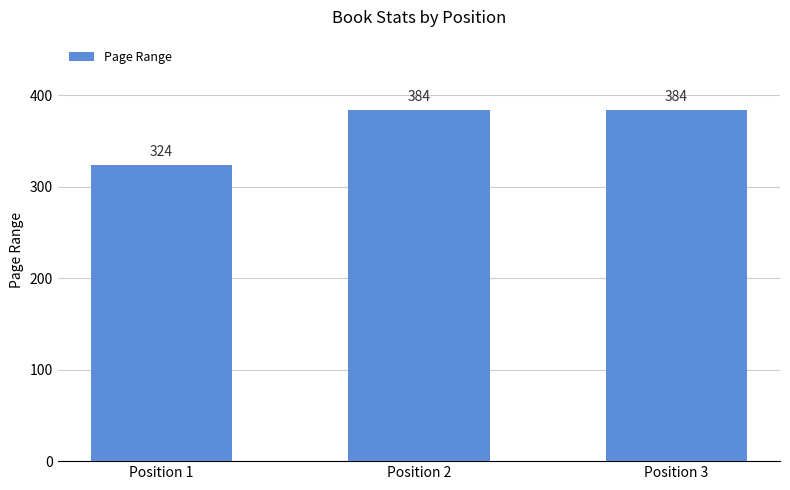

True or false: the data shows 384 at Position 2.

True